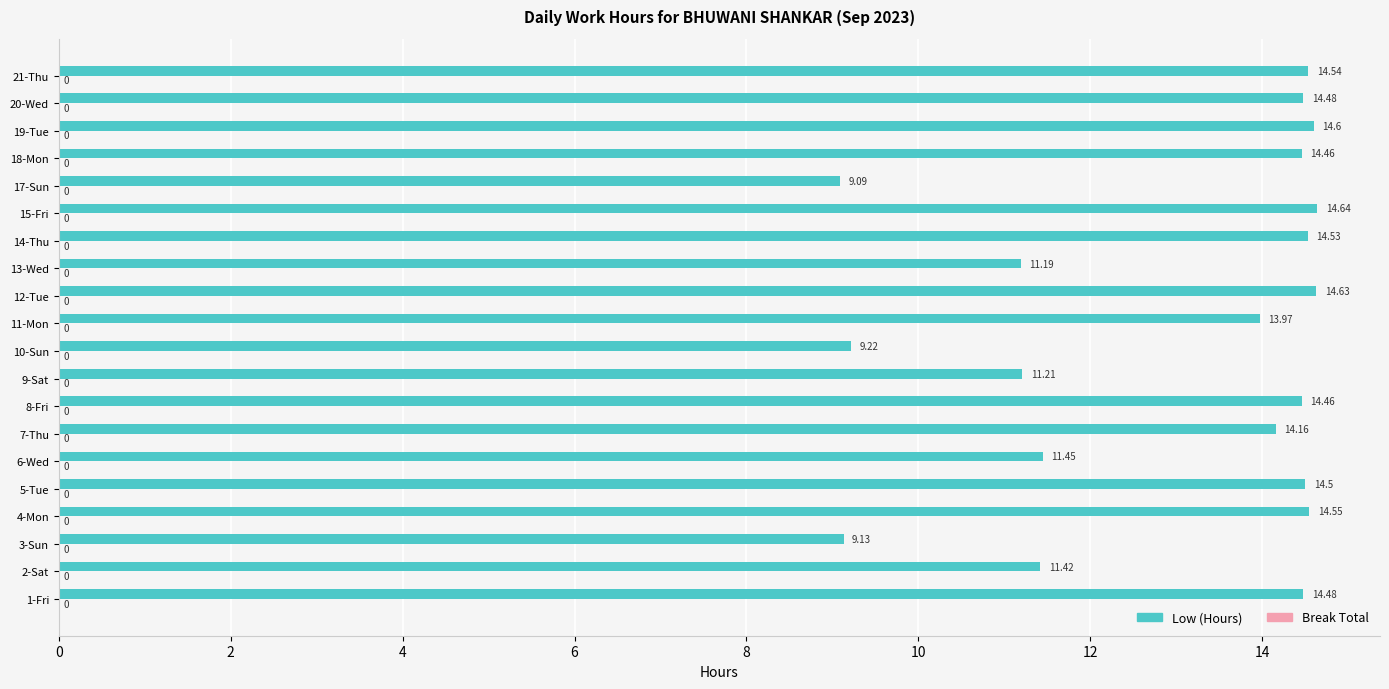

Which label corresponds to the largest value in the chart?

15-Fri